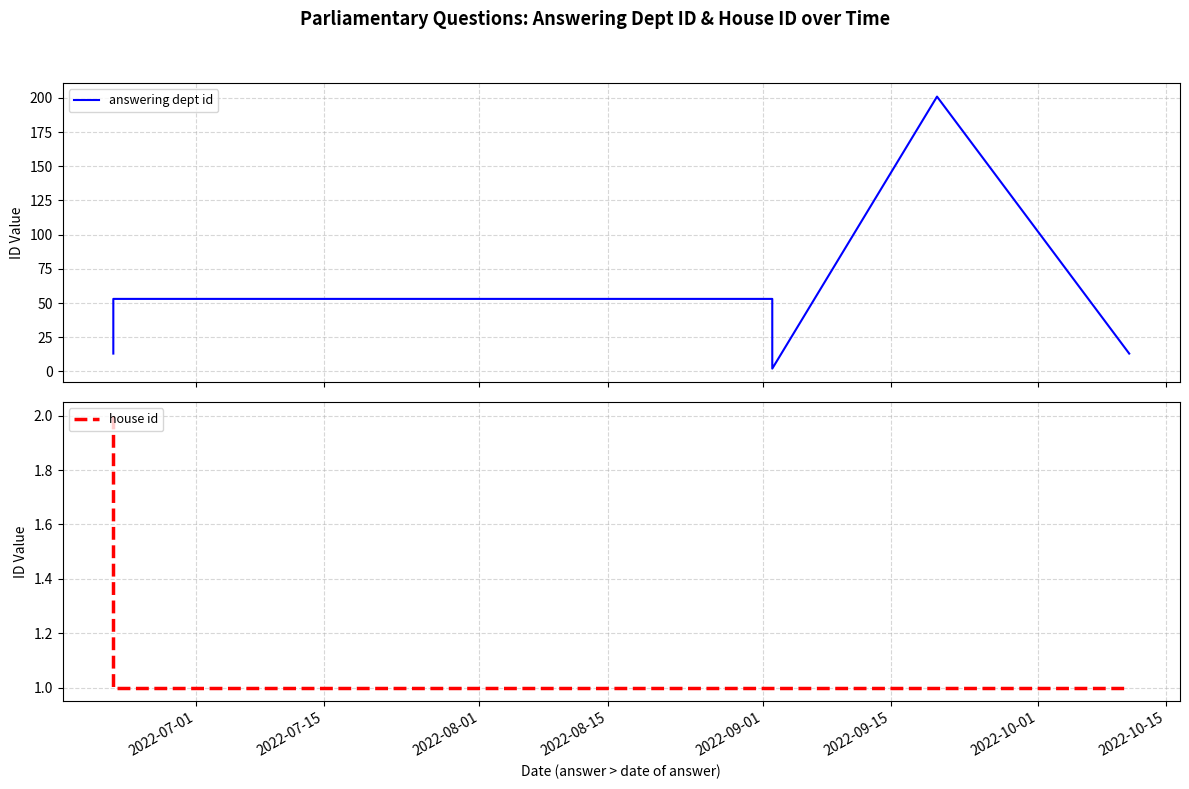

Is this an area chart (filled region under the line)?

No